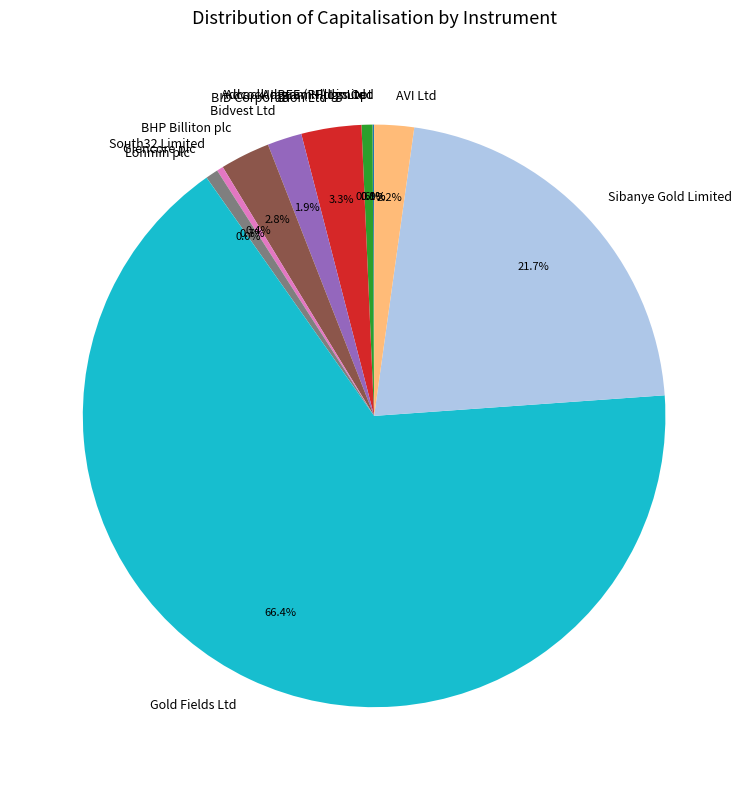

To the nearest percent, what portion does BHP Billiton plc represent?

3%